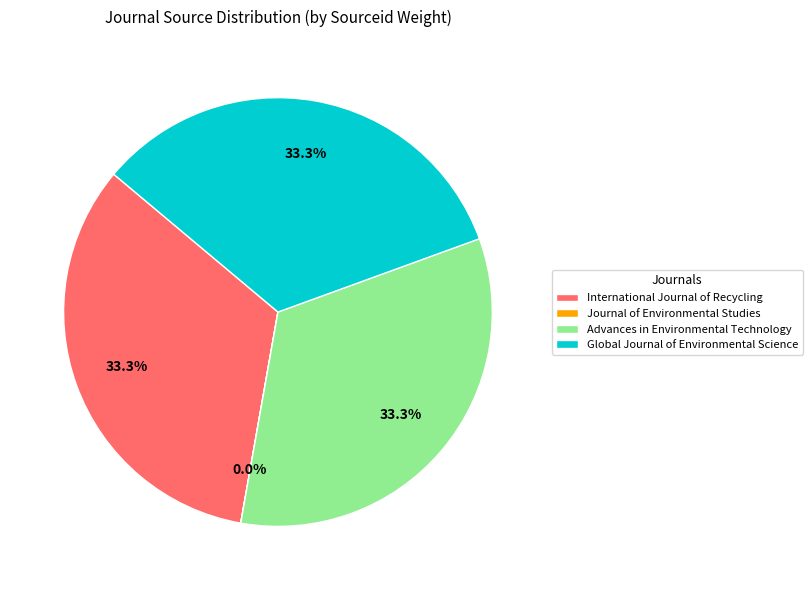

Is it true that Advances in Environmental Technology is 40% of the pie?

False